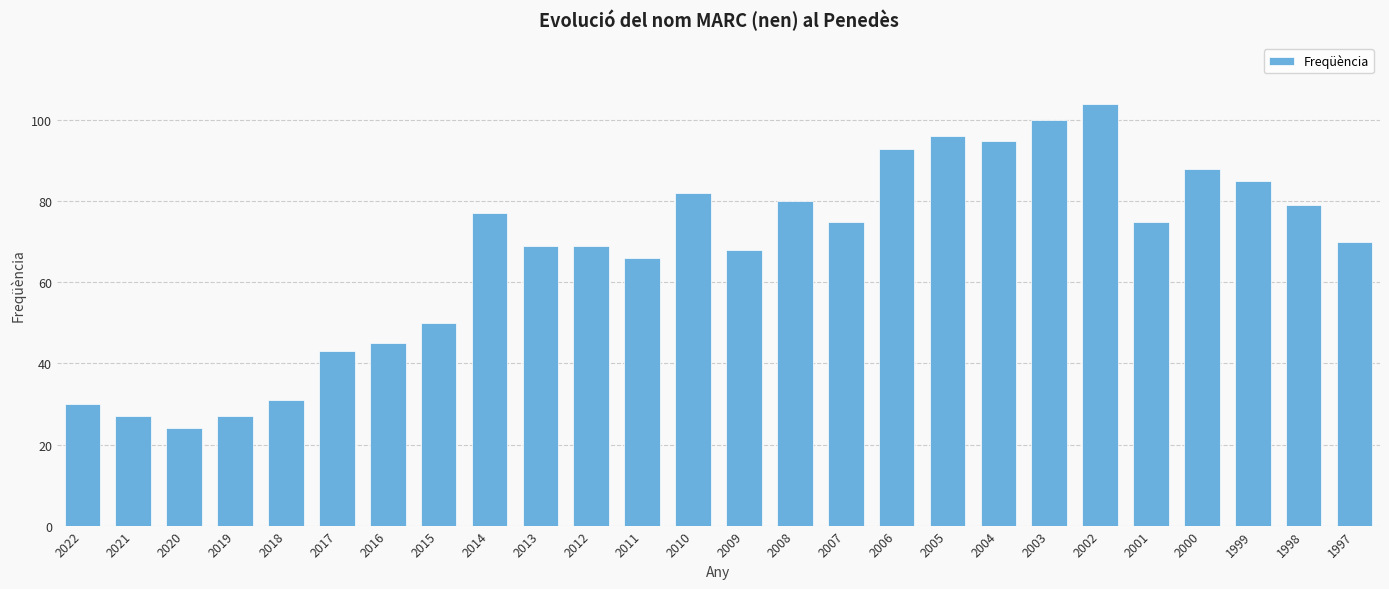

What is the sum of the values at 2021 and 2012?

96